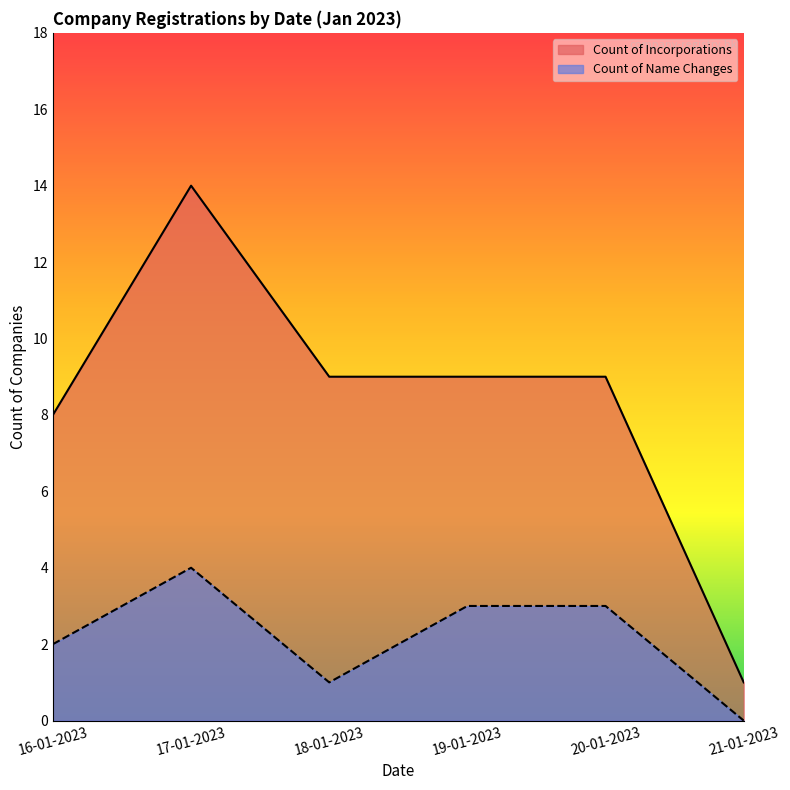

Is it true that Count of Incorporations equals 2 at 20-01-2023?

False